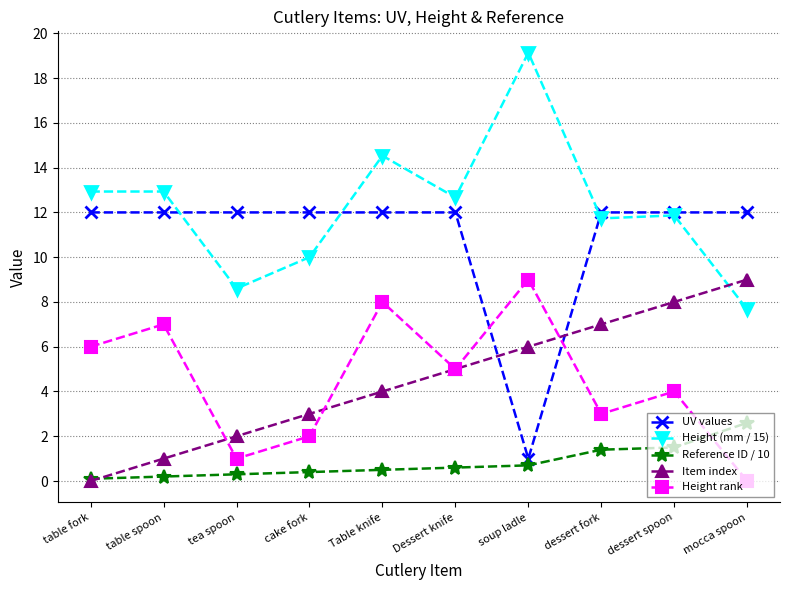

What is the difference between the highest and lowest values at dessert spoon?

10.5